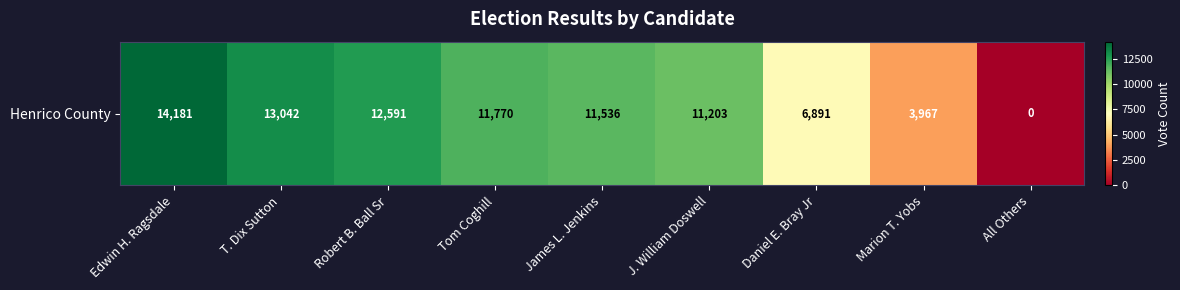

Between All Others and Robert B. Ball Sr, which is larger?

Robert B. Ball Sr